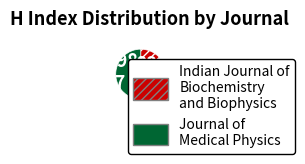

To the nearest percent, what is the average slice percentage?

50%